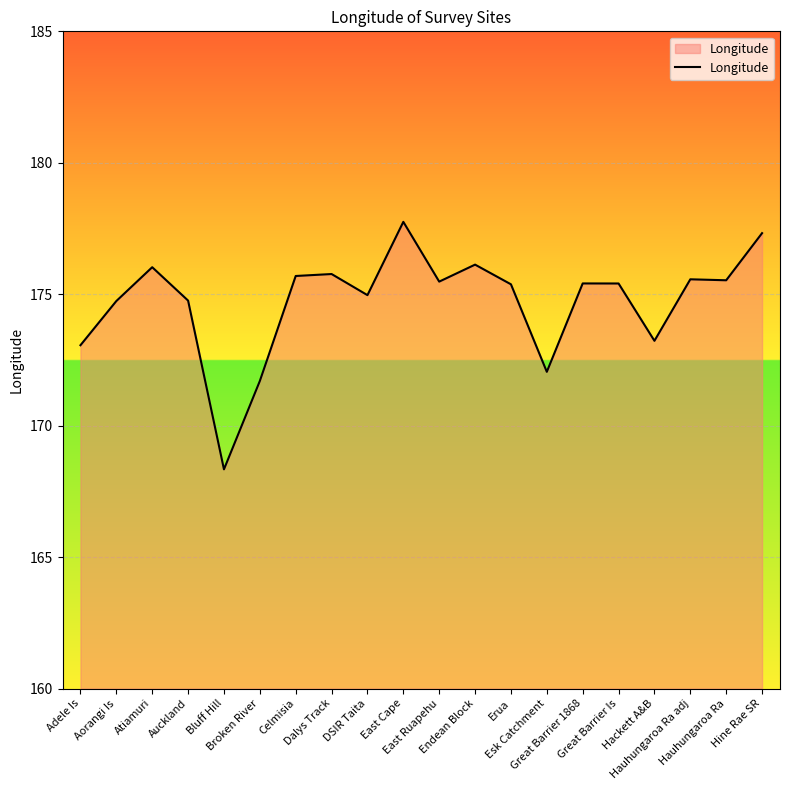

Count the number of data series in this chart.

1